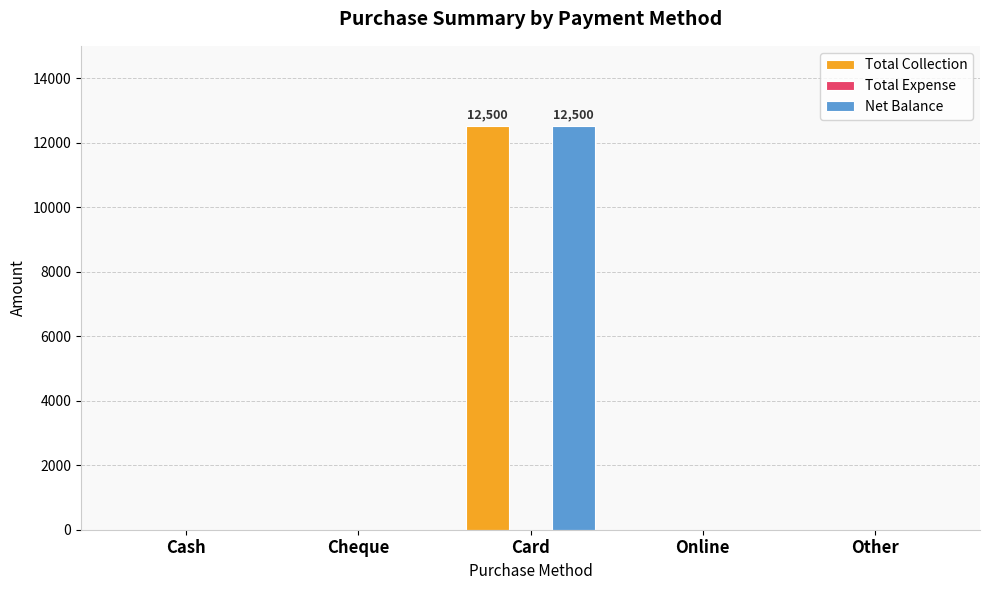

Reading left to right, list all the values displayed in this chart.

Total Collection: Cash=0	Cheque=0	Card=12500	Online=0	Other=0
Net Balance: Cash=0	Cheque=0	Card=12500	Online=0	Other=0